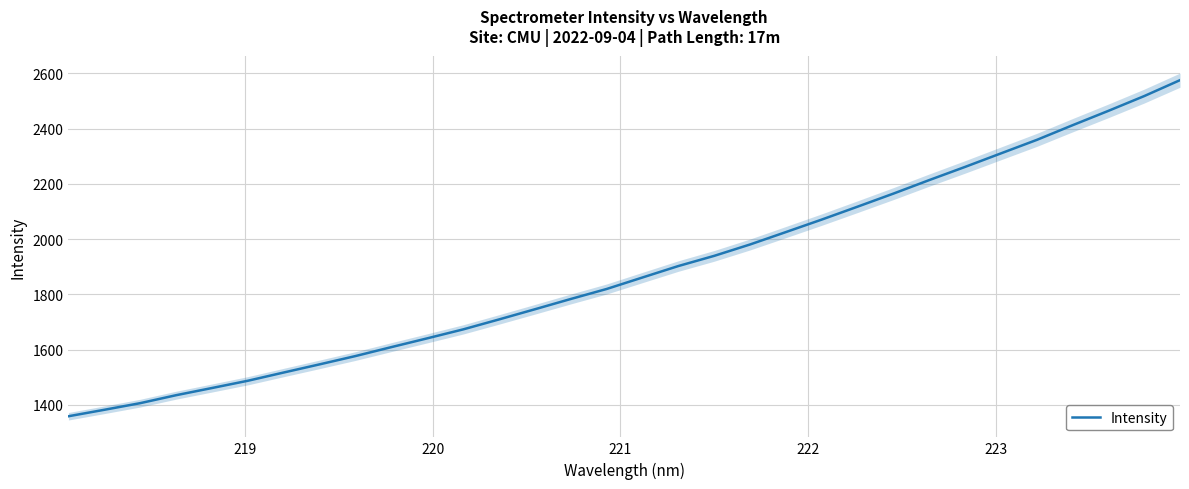

What is the minimum value for Intensity?

1358.8